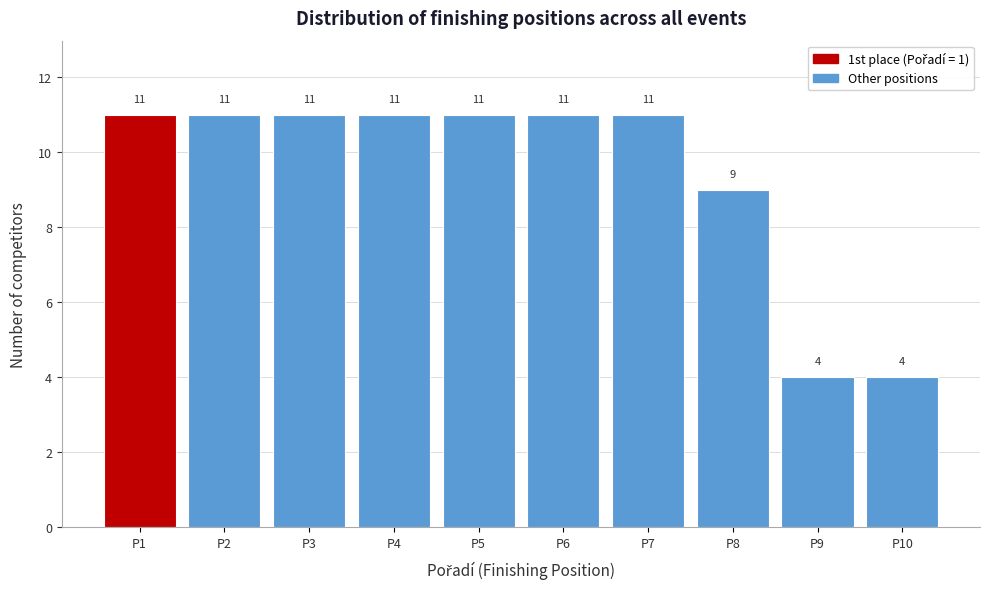

Reading left to right, transcribe all the data shown in this chart.

11	11	11	11	11	11	11	9	4	4